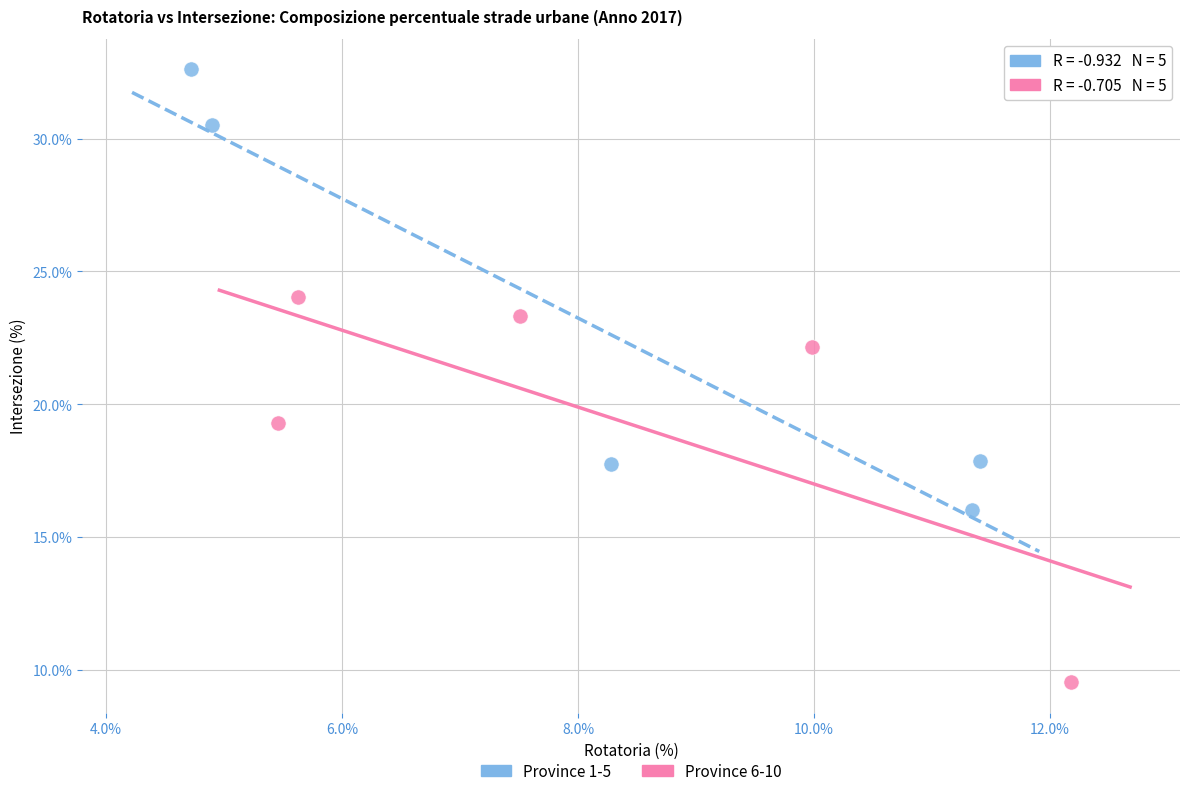

Which series has the largest Y range (max minus min)?

Province 1-5